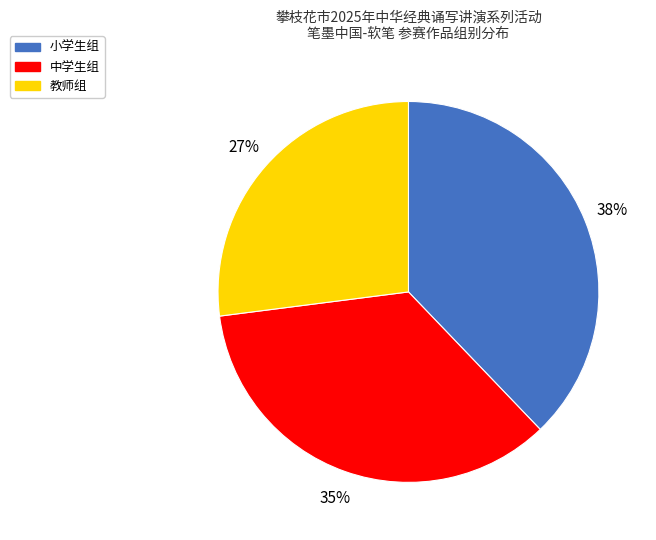

Combined, do 教师组 and 小学生组 account for over 50%?

Yes